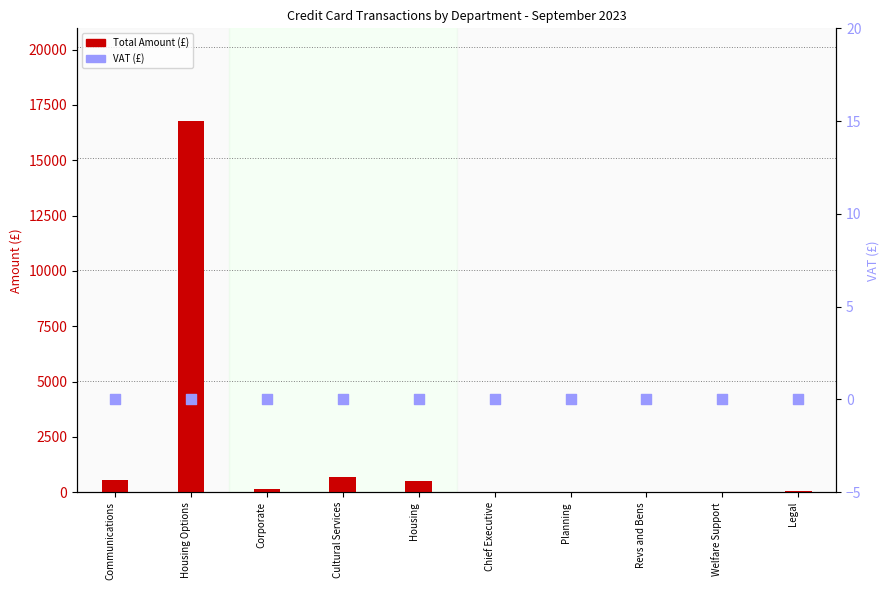

What is the total value across all series at Welfare Support?

32.0